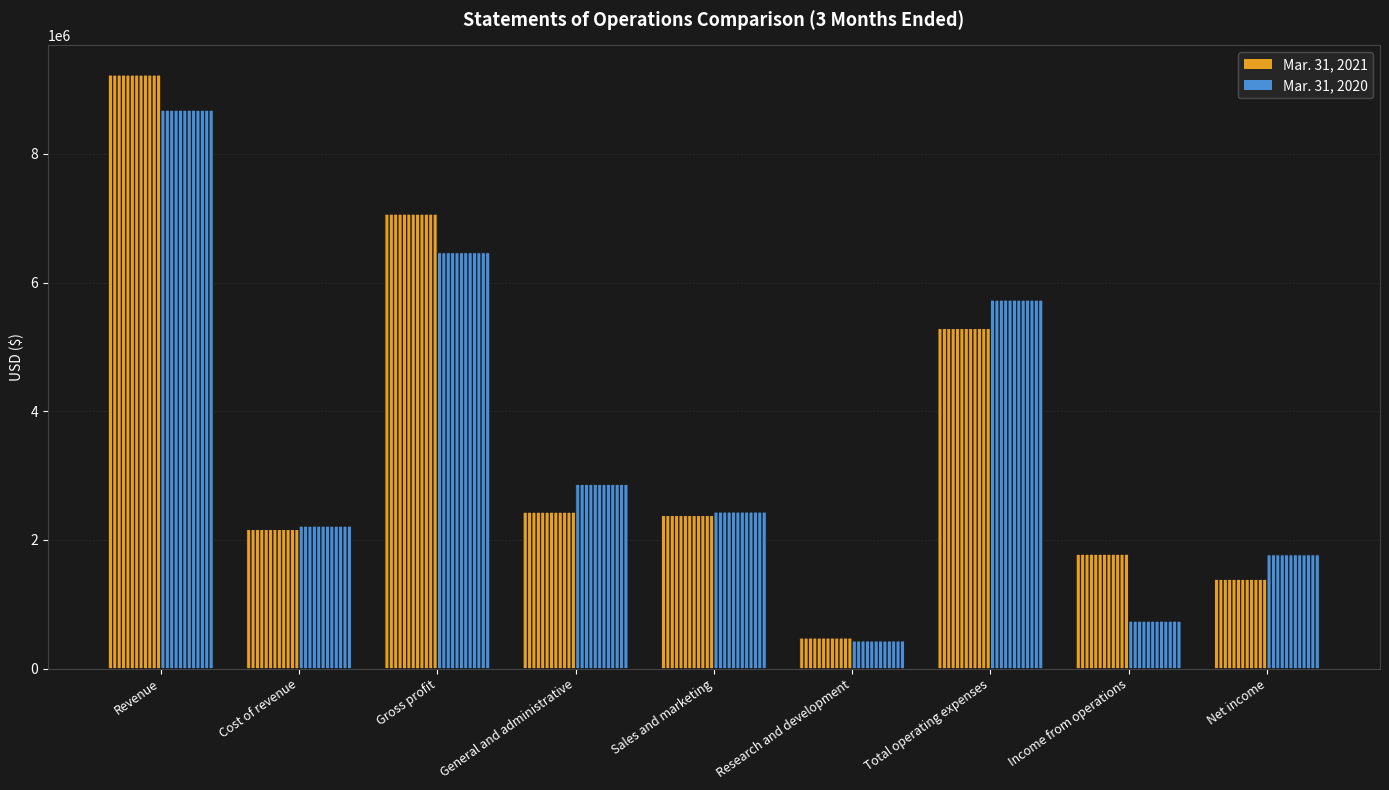

How many series are shown in this chart?

2